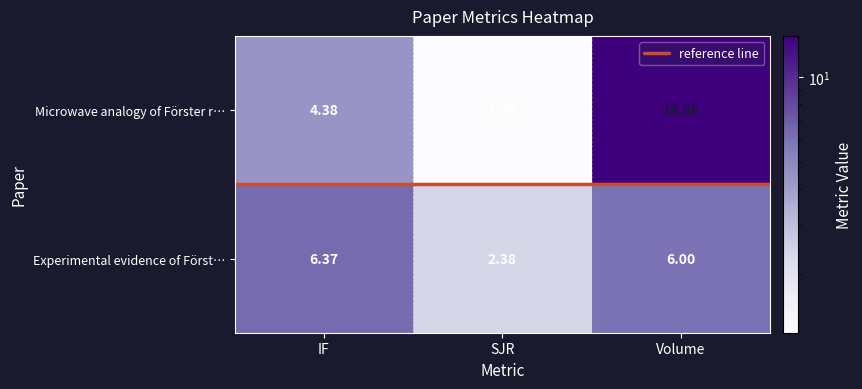

Which series has the largest total across all categories?

Microwave analogy of Förster resonance